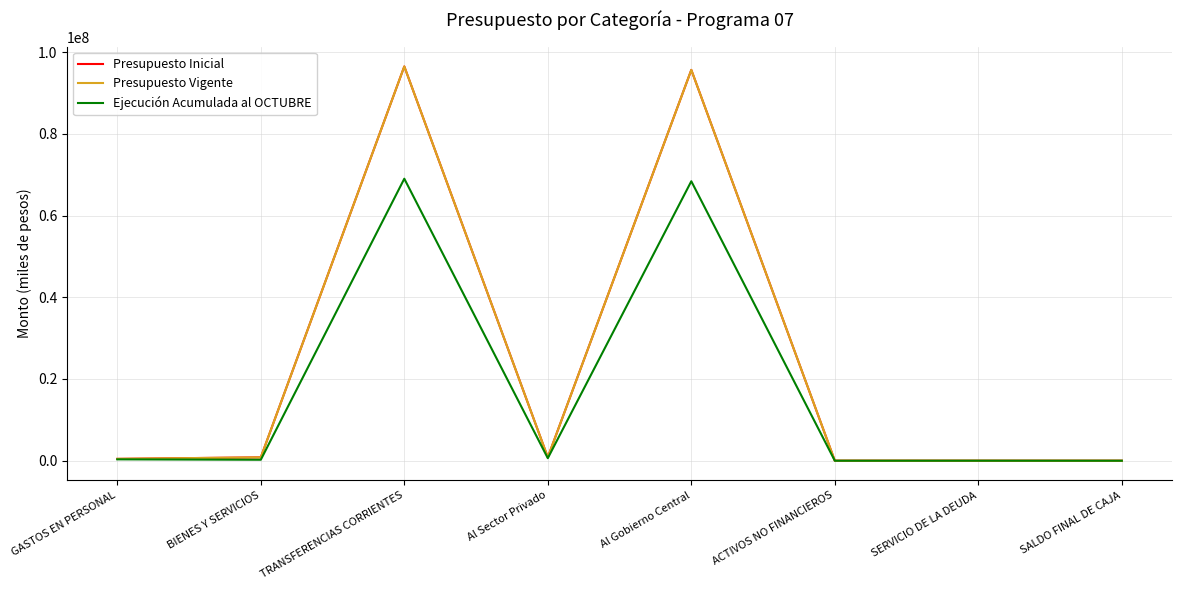

True or false: Presupuesto Vigente has a value of 458860 at GASTOS EN PERSONAL.

True